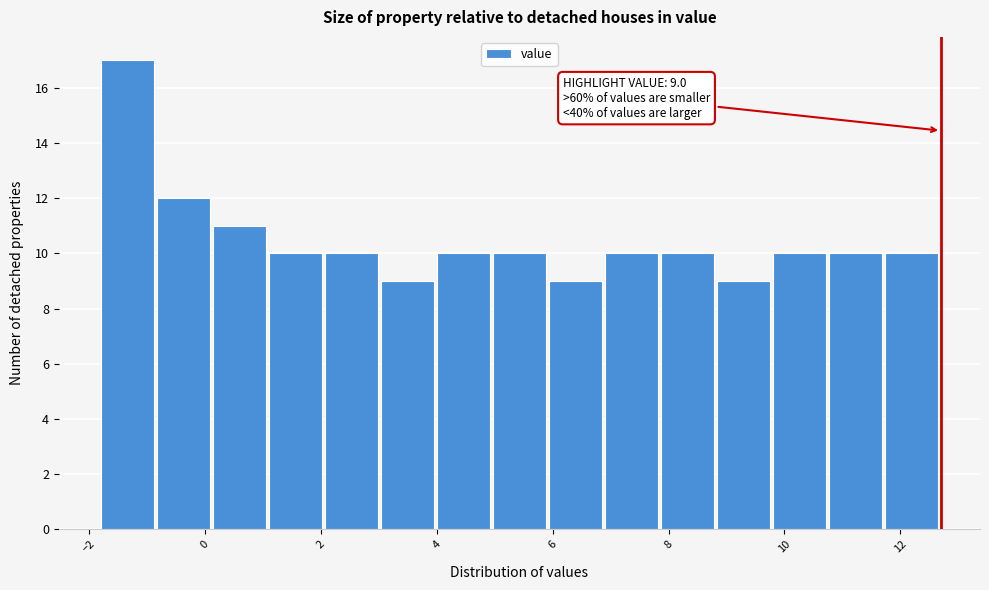

Which range on the x-axis has the tallest bar?

-1.8 to -0.8